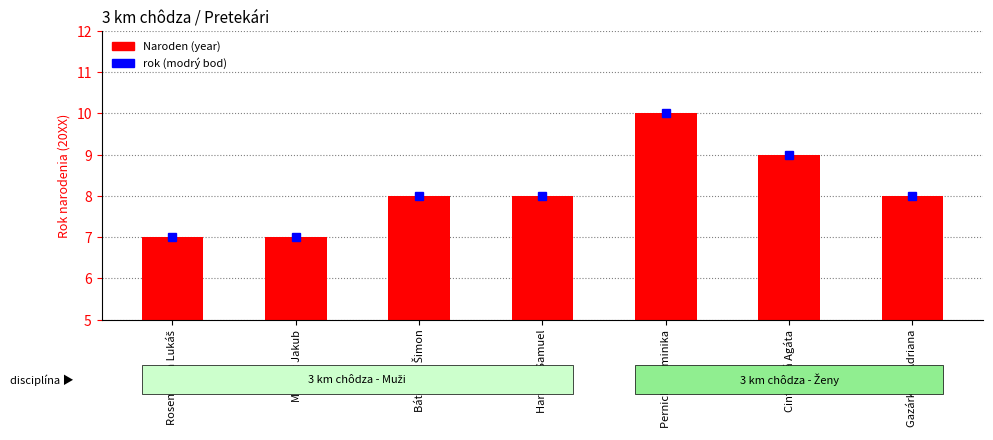

Reading right to left, extract all data points from this chart.

8	9	10	8	8	7	7